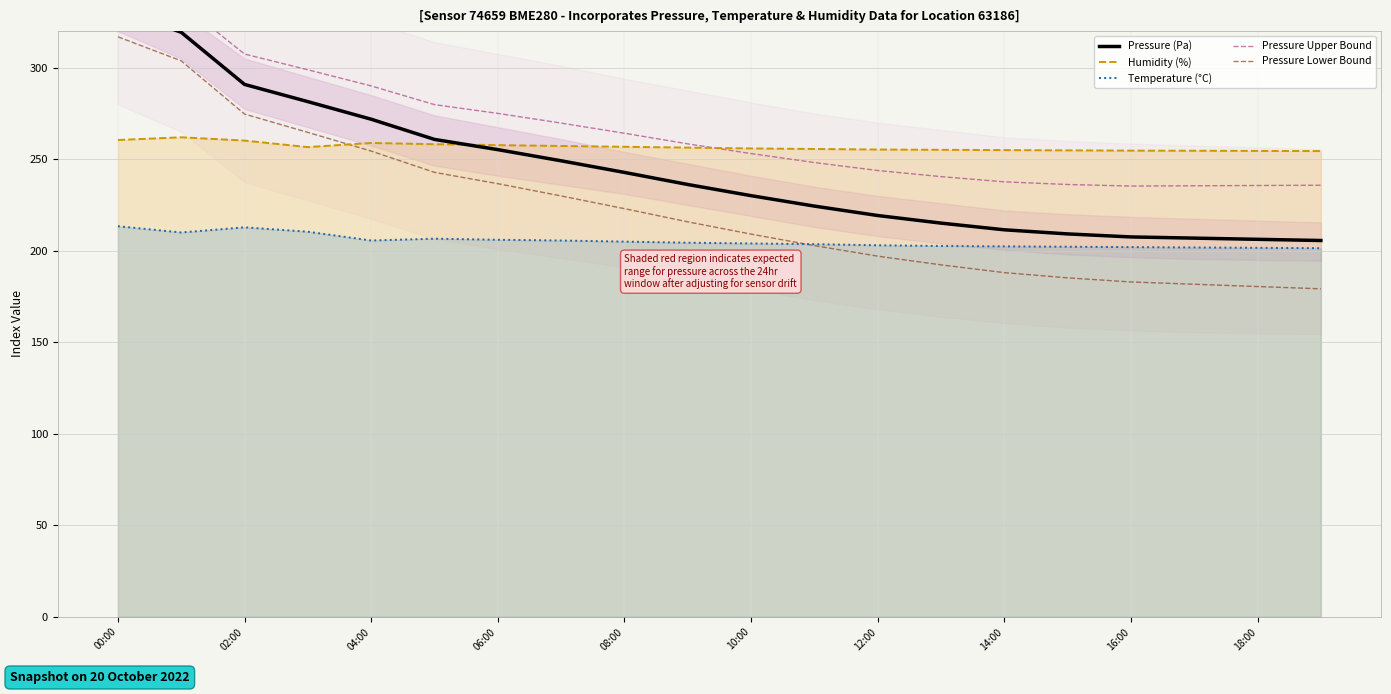

What is the minimum value for Pressure Upper Bound?

235.4